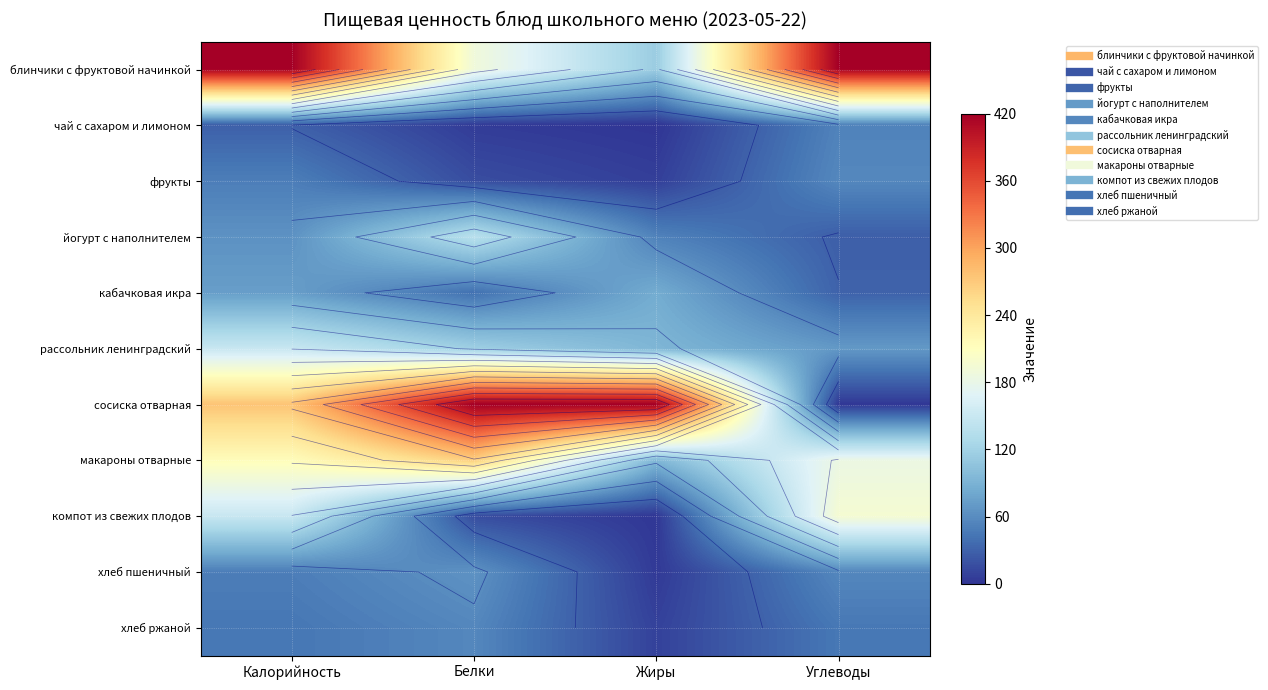

What is the smallest value displayed?

0.4